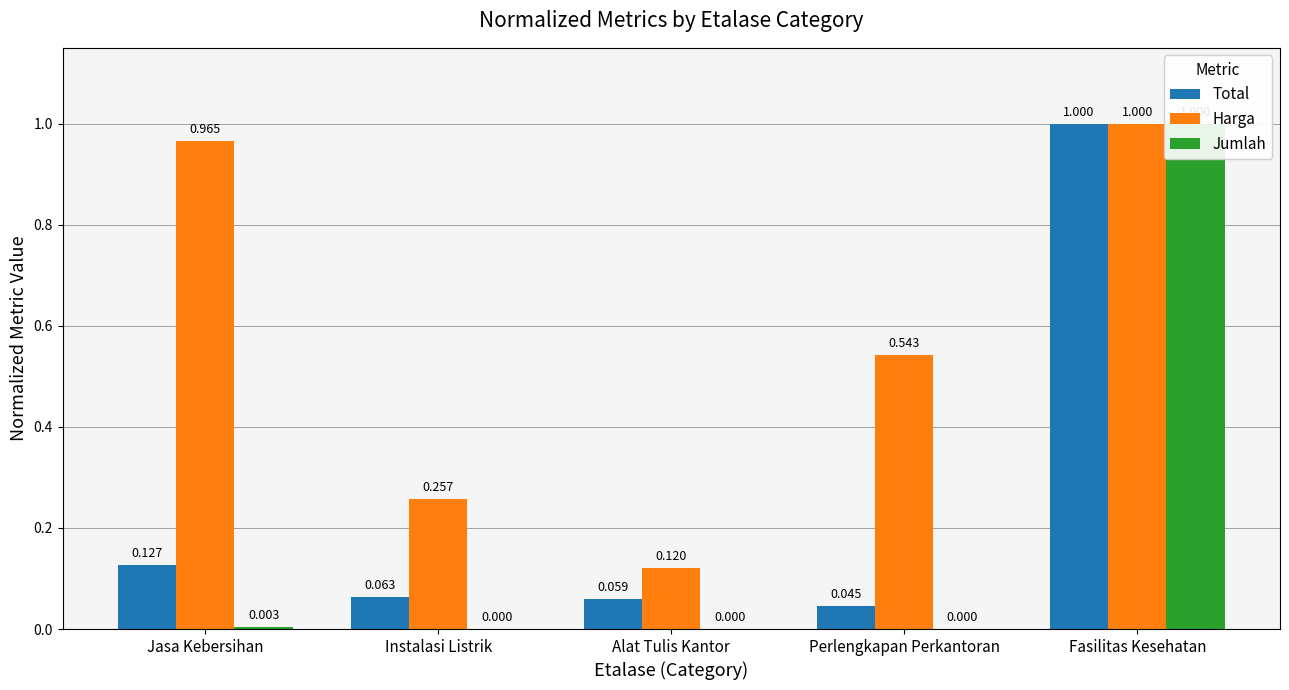

What is the difference between the maximum and minimum values in the Harga series?

0.9